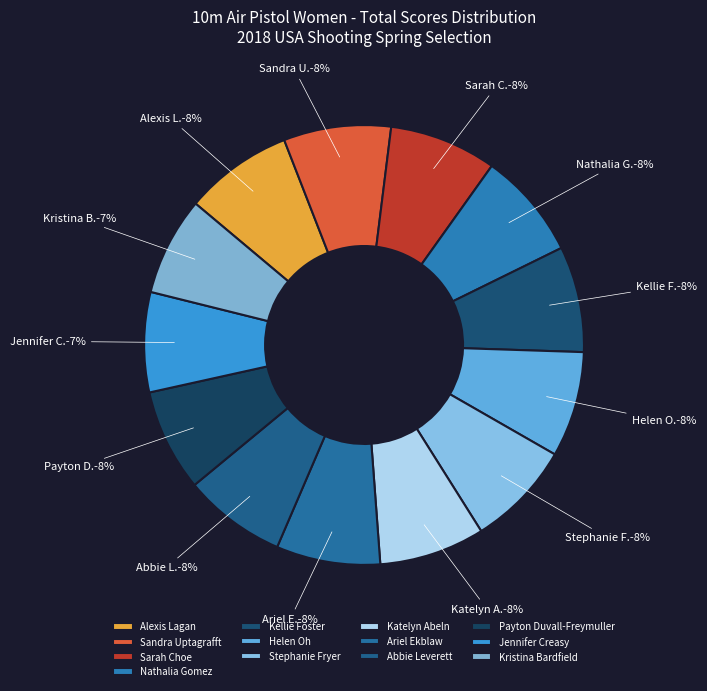

Which has a higher value, Nathalia Gomez or Jennifer Creasy?

Nathalia Gomez